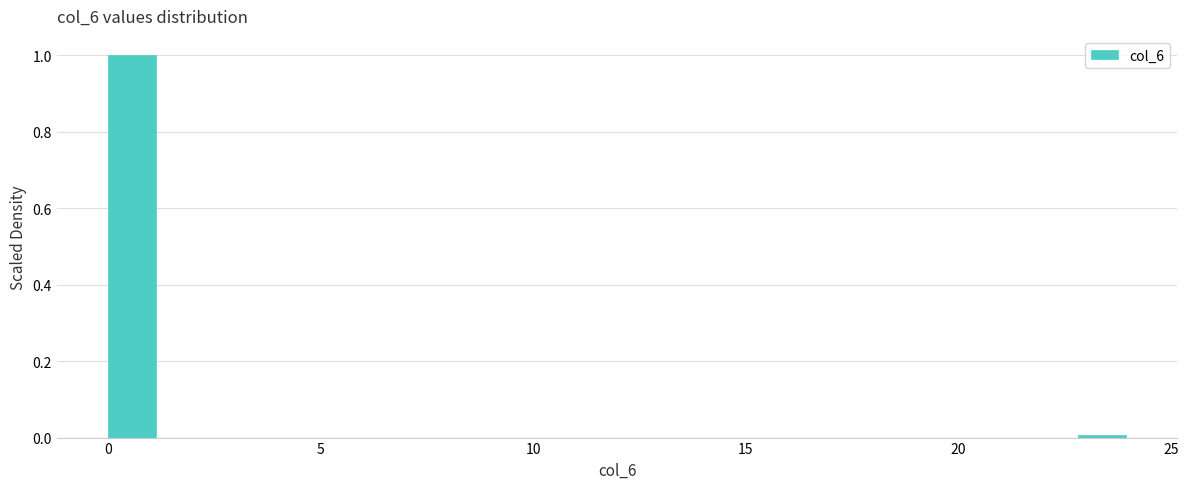

Read against the x-axis, roughly where is the centre of the tallest bar?

0.5